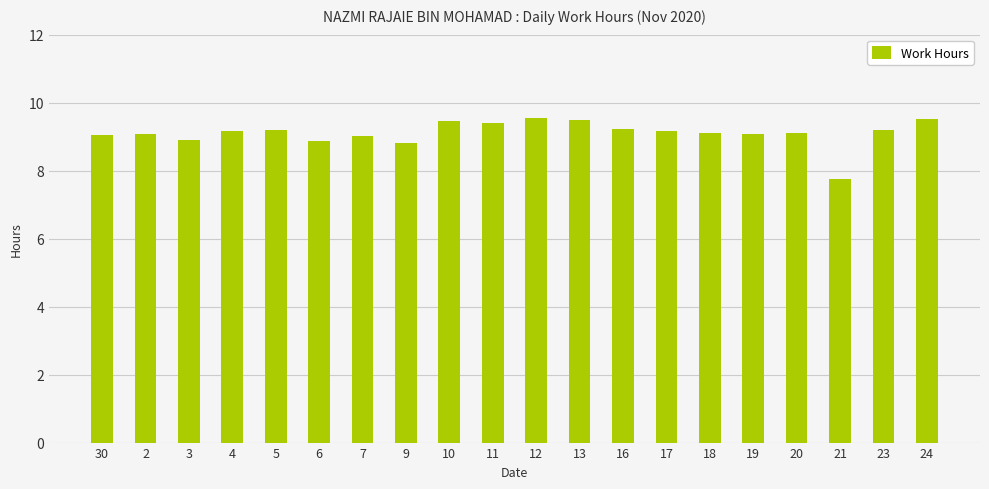

Read the value at 4.

9.2